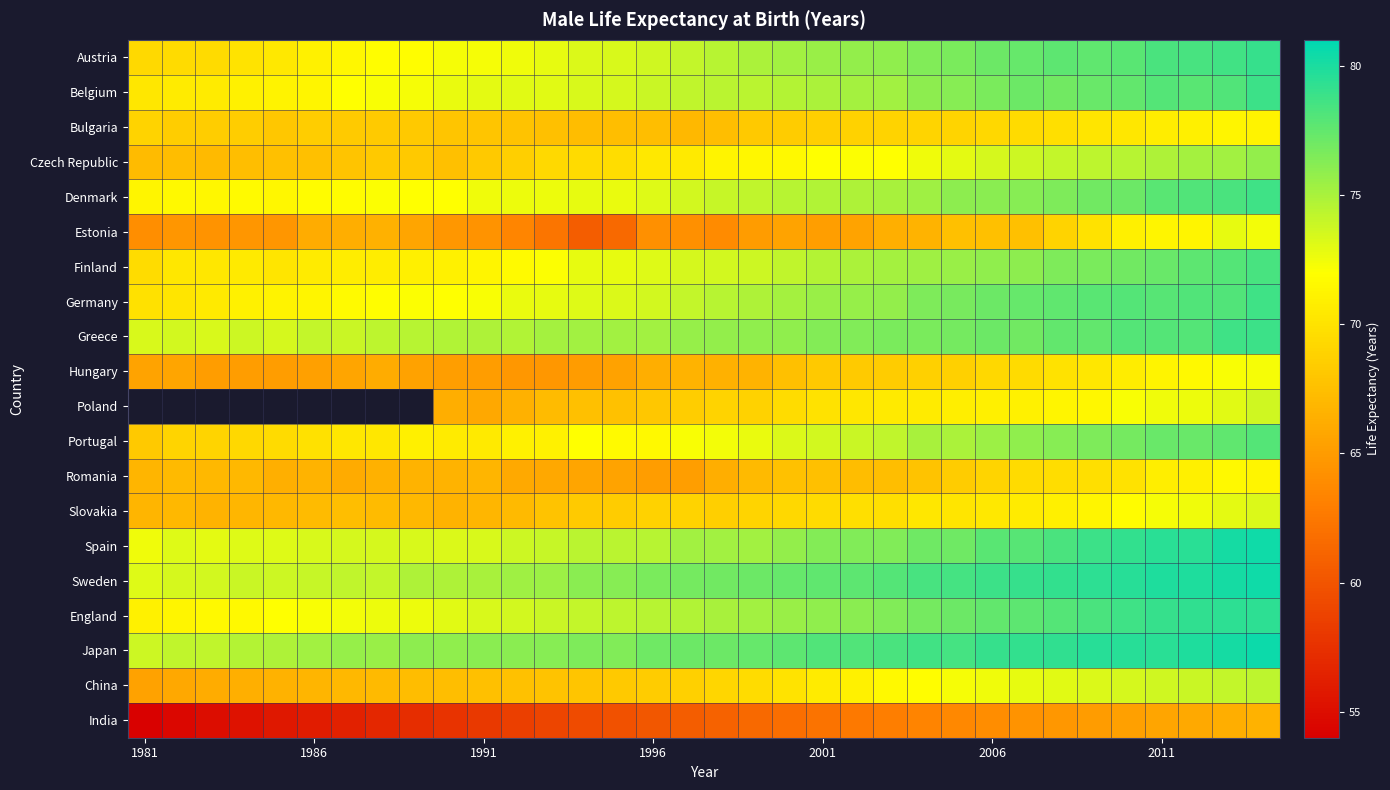

What is the spread (max minus min) of values at 19?

15.9